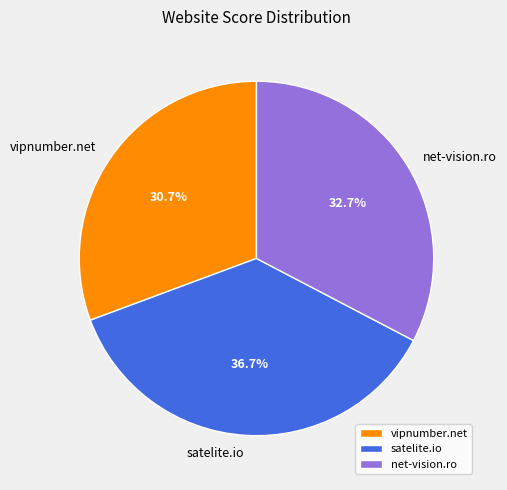

True or false: net-vision.ro accounts for 33% of the total.

True